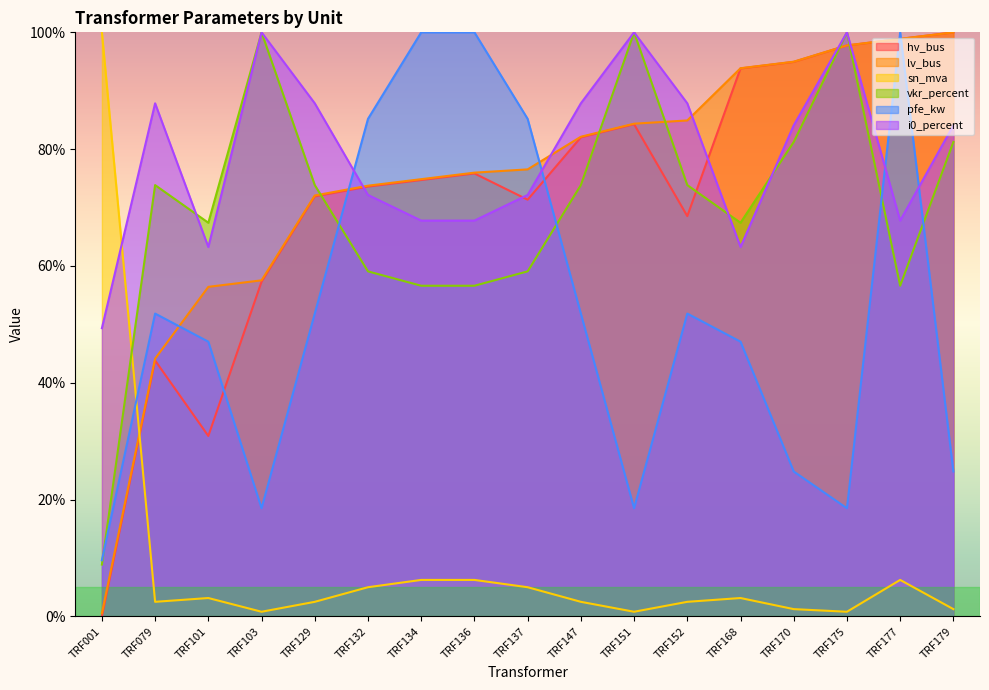

Which series changed the most between TRF103 and TRF136?

pfe_kw